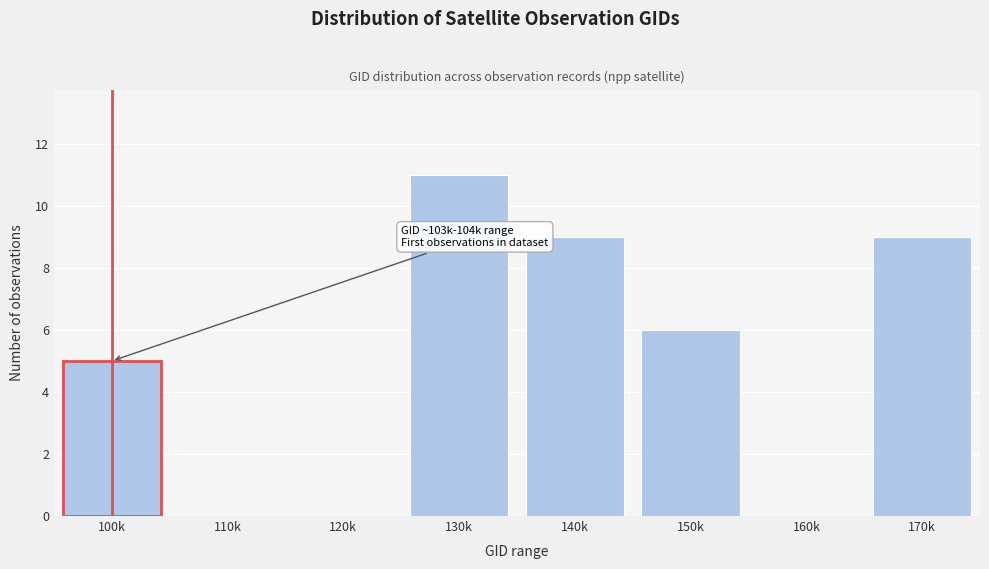

Reading right to left, what are all the values shown in this chart?

170k=9	160k=0	150k=6	140k=9	130k=11	120k=0	110k=0	100k=5